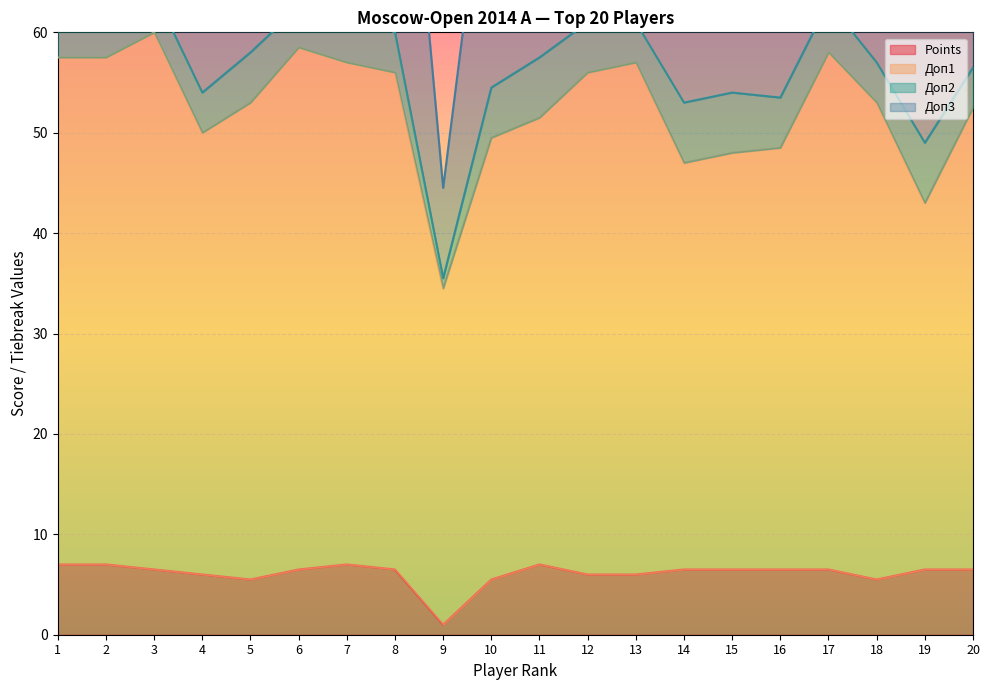

In Доп3, how many points are lower than both neighbors (excluding endpoints)?

4